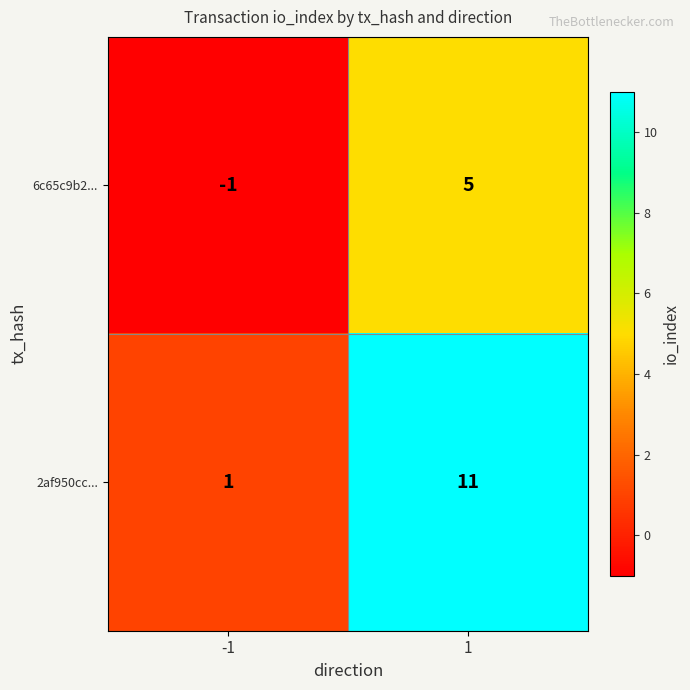

Reading right to left, list all the values displayed in this chart.

6c65c9b2...: 5	-1
2af950cc...: 11	1